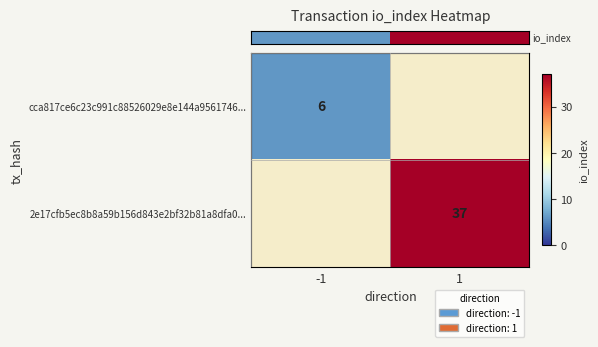

Which label corresponds to the largest value in the chart?

1